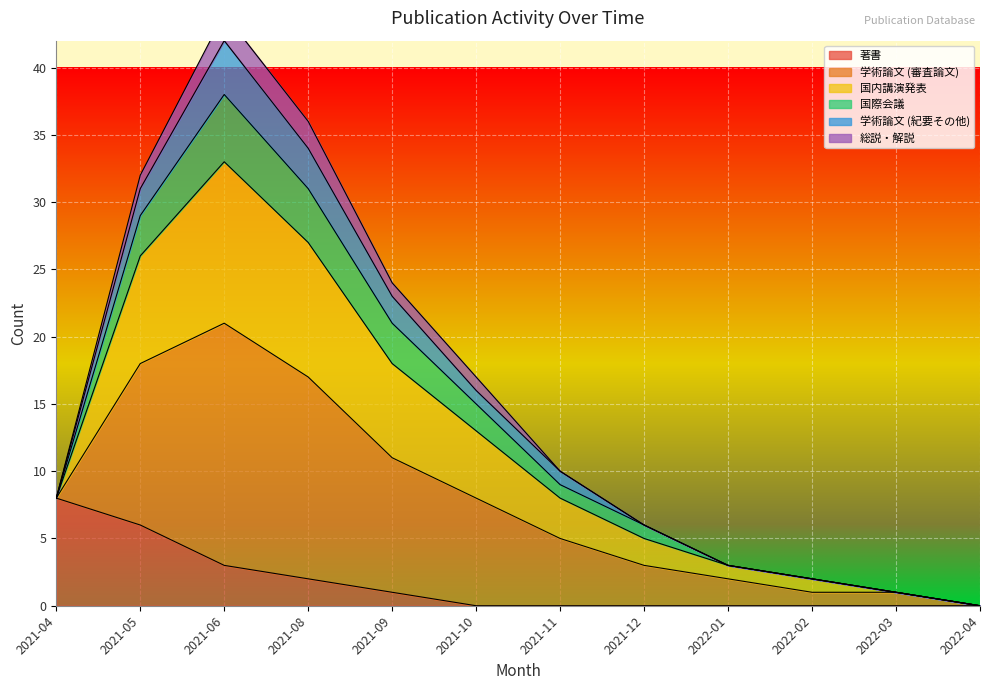

The value of 学術論文 (審査論文) at 2022-03 is 1. True or false?

True